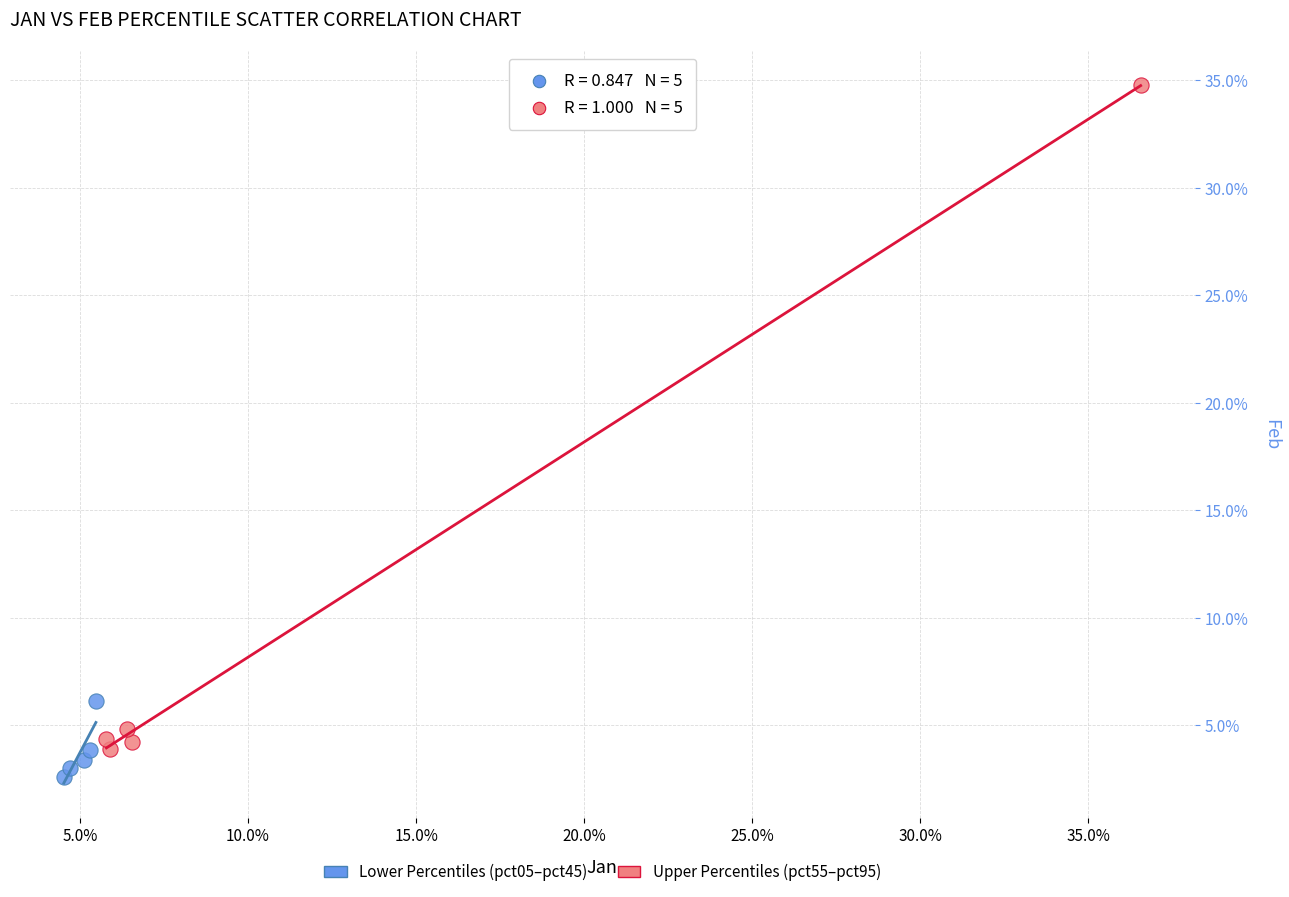

Which series reaches the maximum Y coordinate?

Upper Percentiles (pct55–pct95)